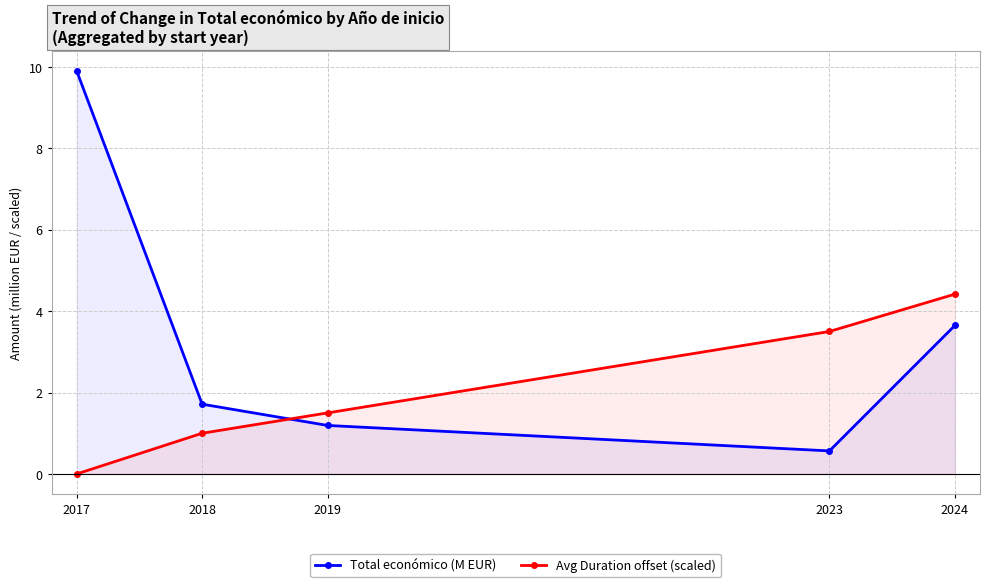

At how many categories does at least one series exceed 6?

1